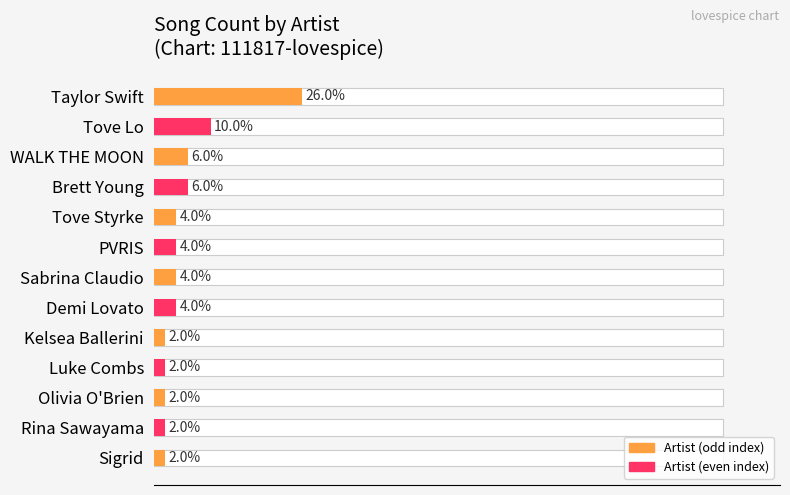

Between Rina Sawayama and Brett Young, which is larger?

Brett Young